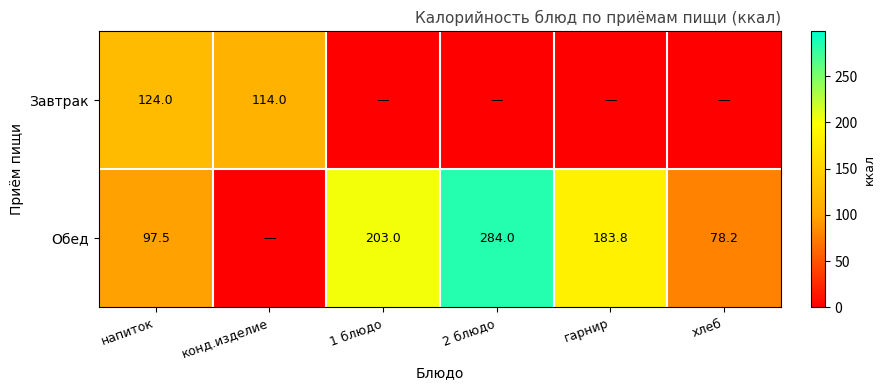

What is the sum of the Обед values at 1 блюдо and 2 блюдо?

487.0